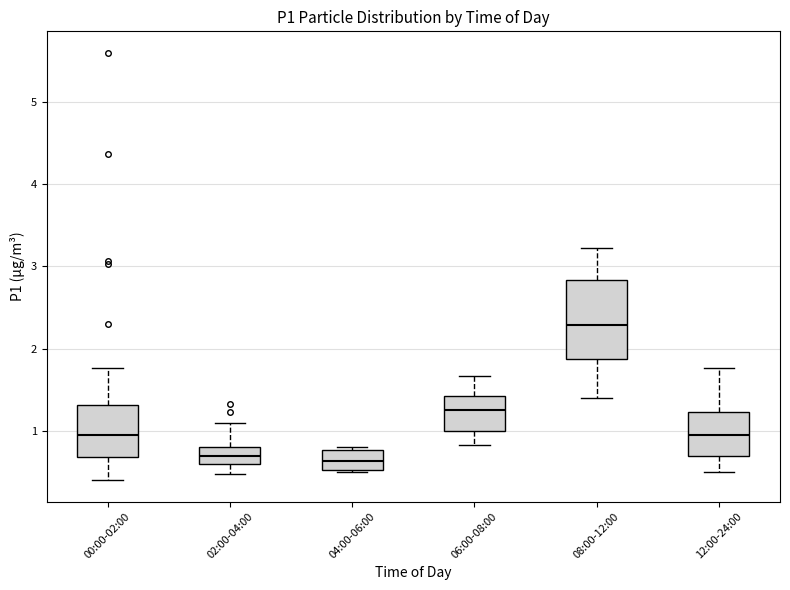

Reading left to right, transcribe this box plot: for each box, give where its median line is, the range the box spans, and where its two whiskers end, as read against the y-axis. The values are not printed on the chart, so give them approximately, as read against the axis.

00:00-02:00: median 1.0, box 0.7 to 1.3, whiskers 0.4 to 1.8
02:00-04:00: median 0.7, box 0.6 to 0.8, whiskers 0.5 to 1.1
04:00-06:00: median 0.6, box 0.5 to 0.8, whiskers 0.5 (just below the box's lower edge) to 0.8 (just above the box's upper edge)
06:00-08:00: median 1.3, box 1.0 to 1.4, whiskers 0.8 to 1.7
08:00-12:00: median 2.3, box 1.9 to 2.8, whiskers 1.4 to 3.2
12:00-24:00: median 1.0, box 0.7 to 1.2, whiskers 0.5 to 1.8